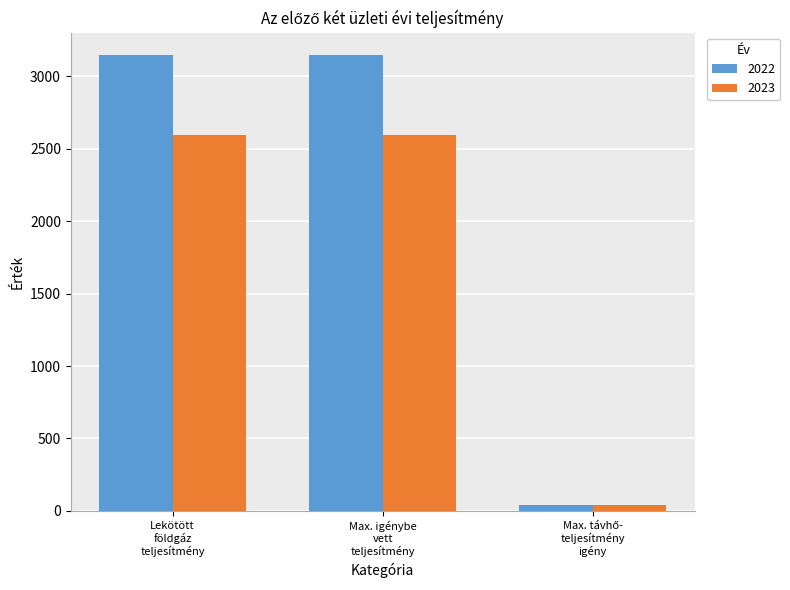

Which series has the widest spread of values?

2022